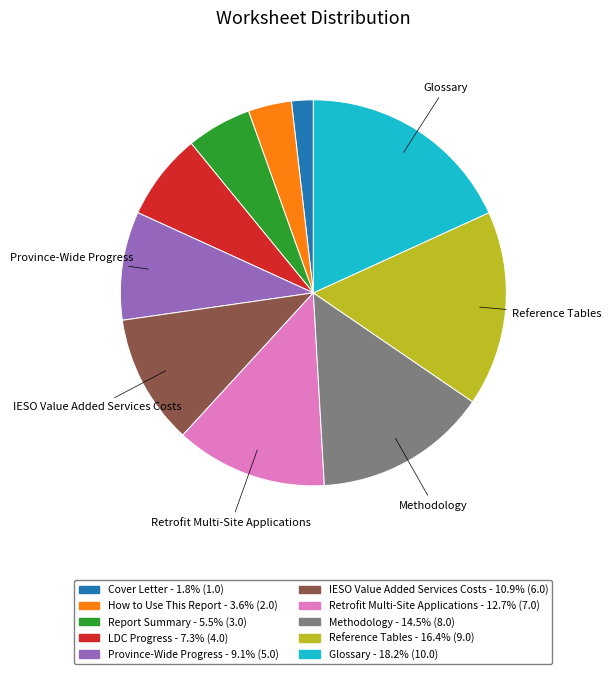

Is LDC Progress - 7.3% (4.0) the majority of the pie?

No